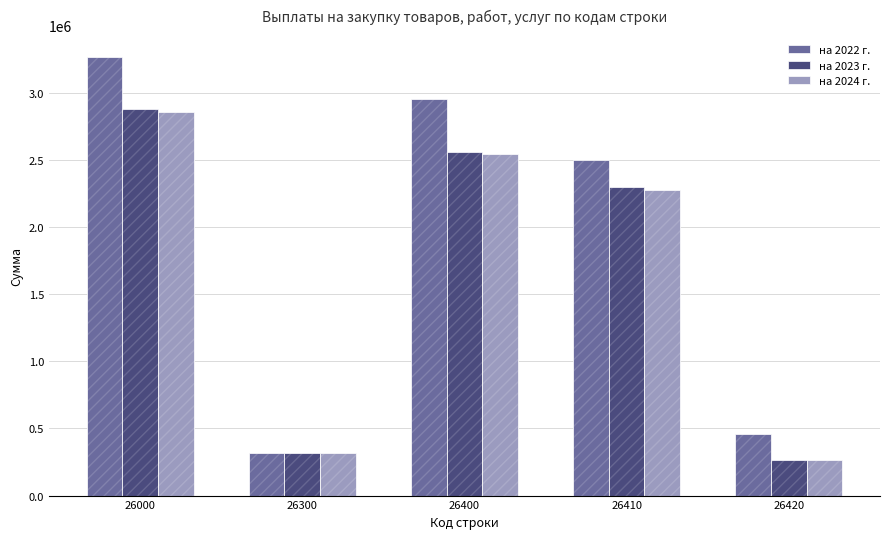

Reading right to left, what are all the values shown in this chart?

на 2022 г.: 26420=455693.8	26410=2498611.0	26400=2954304.8	26300=314000.0	26000=3268304.8
на 2023 г.: 26420=265462.0	26410=2298303.0	26400=2563765.0	26300=314000.0	26000=2877765.0
на 2024 г.: 26420=265462.0	26410=2276588.0	26400=2542050.0	26300=314000.0	26000=2856050.0